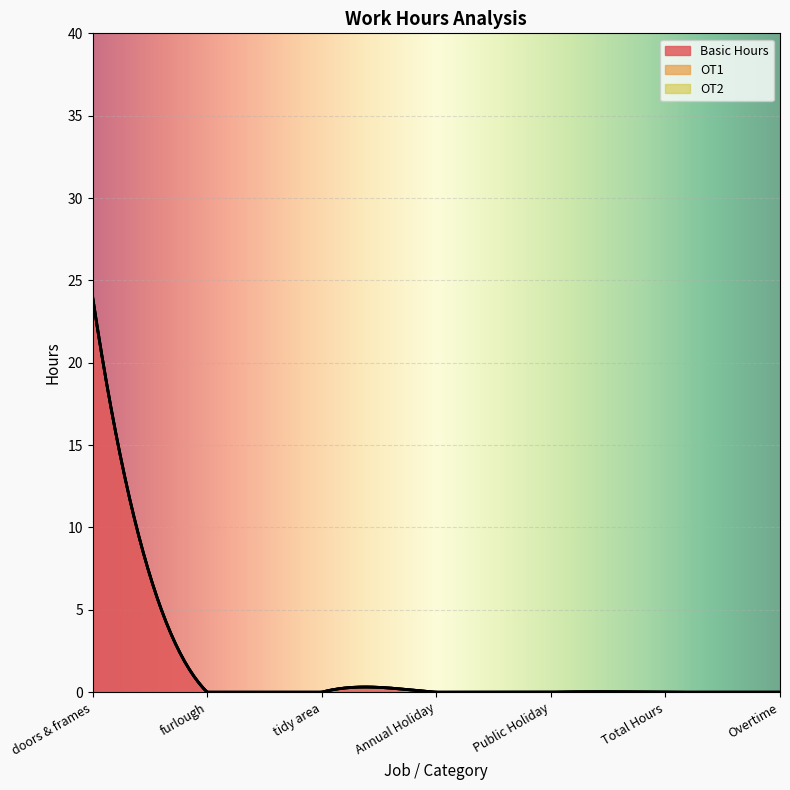

Reading right to left, transcribe all the data shown in this chart.

Basic Hours: 0	0	0	0	0	0	24
OT1: 0	0	0	0	0	0	0
OT2: 0	0	0	0	0	0	0